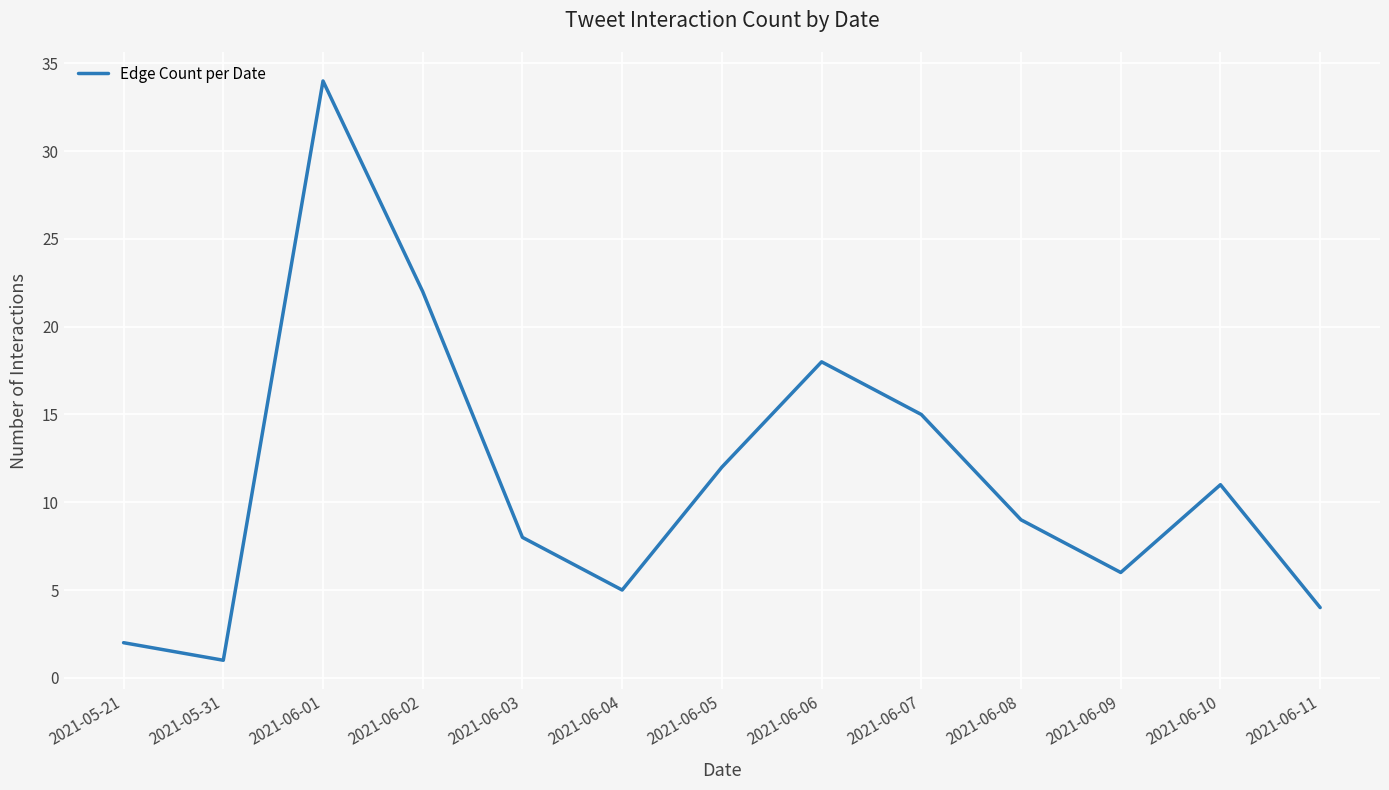

Rank the categories by value from highest to lowest.

2021-06-01, 2021-06-02, 2021-06-06, 2021-06-07, 2021-06-05, 2021-06-10, 2021-06-08, 2021-06-03, 2021-06-09, 2021-06-04, 2021-06-11, 2021-05-21, 2021-05-31